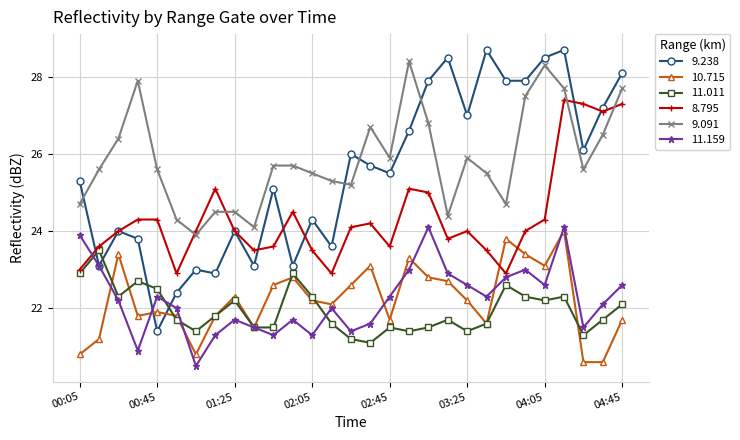

At how many categories does at least one series exceed 21?

29